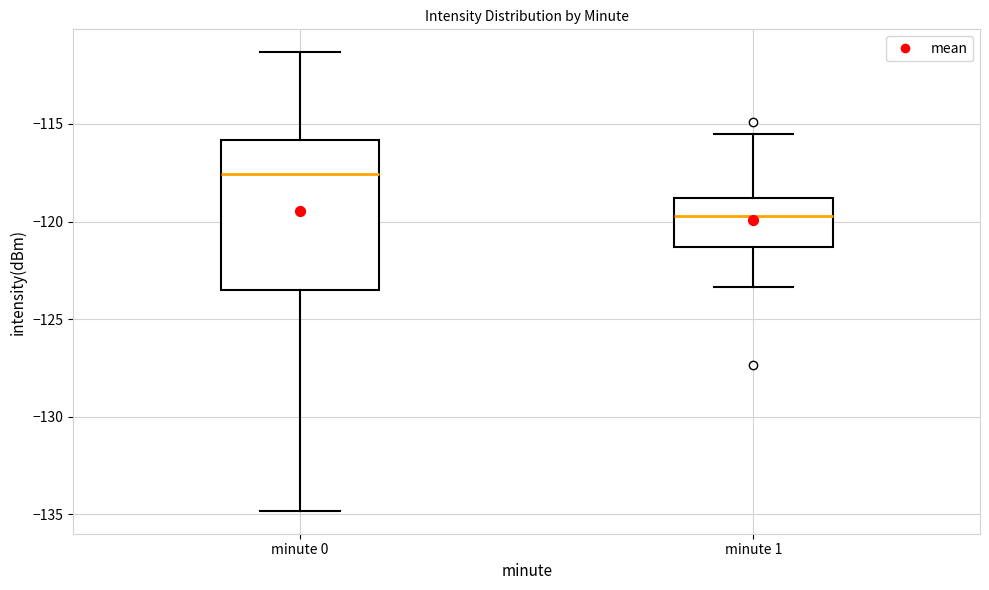

Reading left to right, read every box against the y-axis: the position of its median line, the range the box covers, and the ends of its whiskers. The values are not printed on the chart, so give them approximately, as read against the axis.

minute 0: median -117.5, box -123.5 to -116.0, whiskers -135.0 to -111.5
minute 1: median -119.5, box -121.5 to -119.0, whiskers -123.5 to -115.5